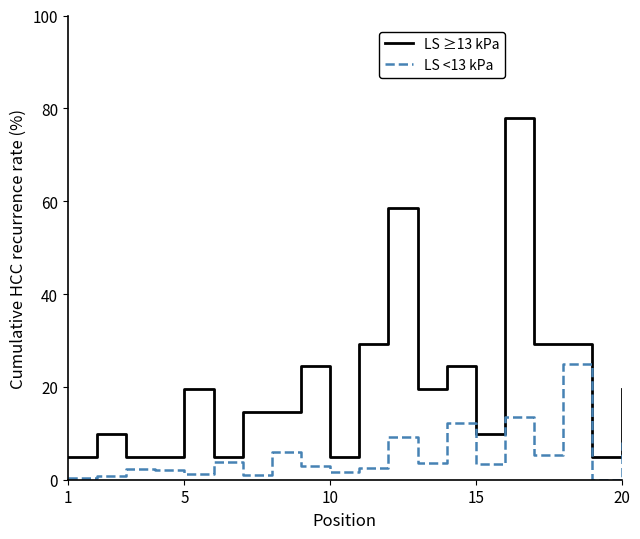

List the series in order of their overall mean, lowest first.

LS <13 kPa, LS ≥13 kPa